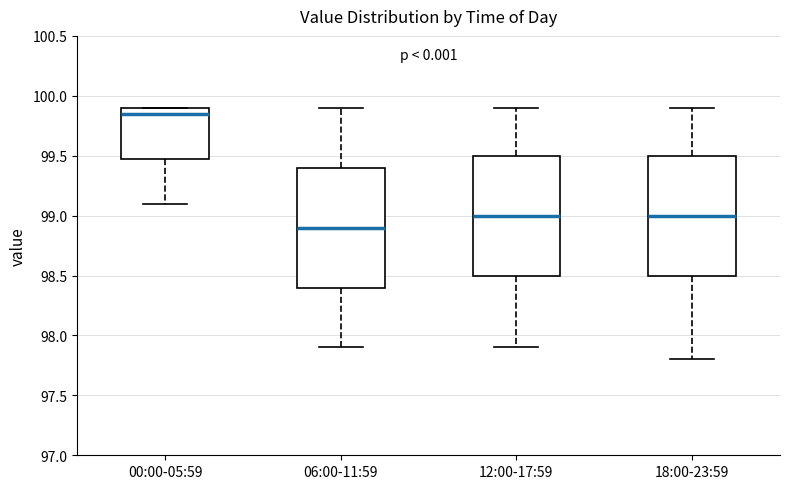

Which box has the highest median line?

00:00-05:59